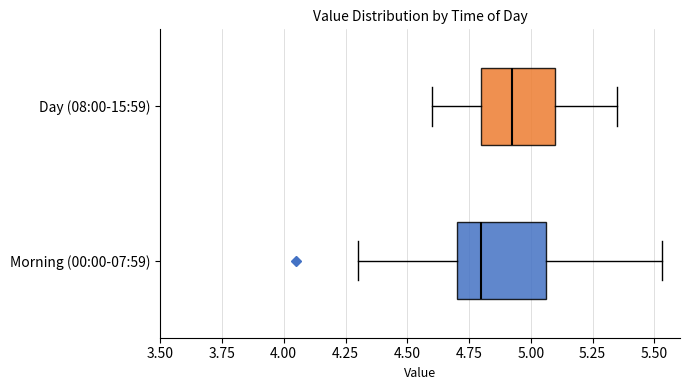

Which box has the furthest to the left median line?

Morning (00:00-07:59)